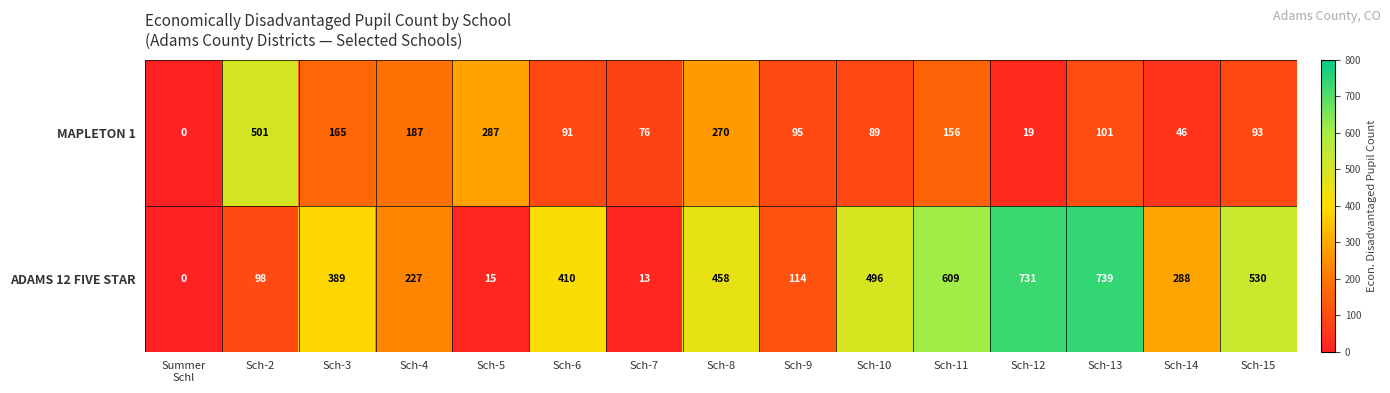

Rank the series by their average value, from lowest to highest.

MAPLETON 1, ADAMS 12 FIVE STAR